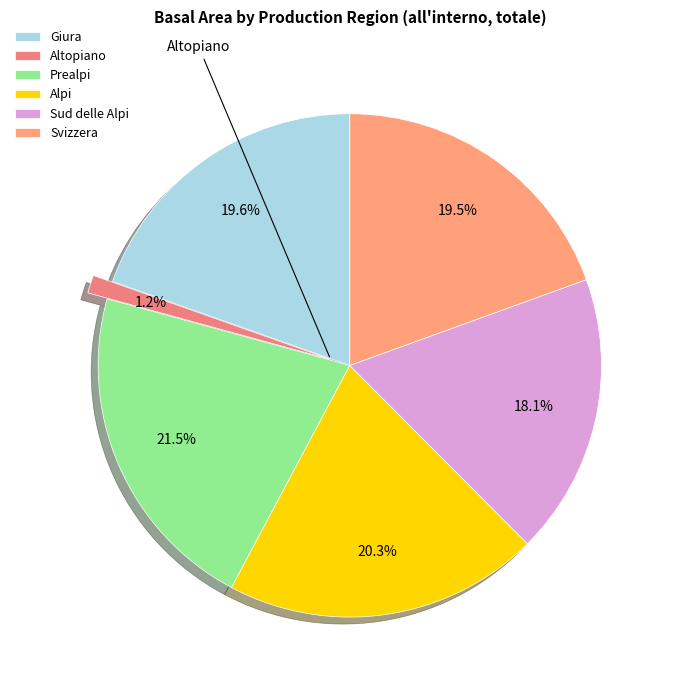

Is it true that Giura is 20% of the pie?

True